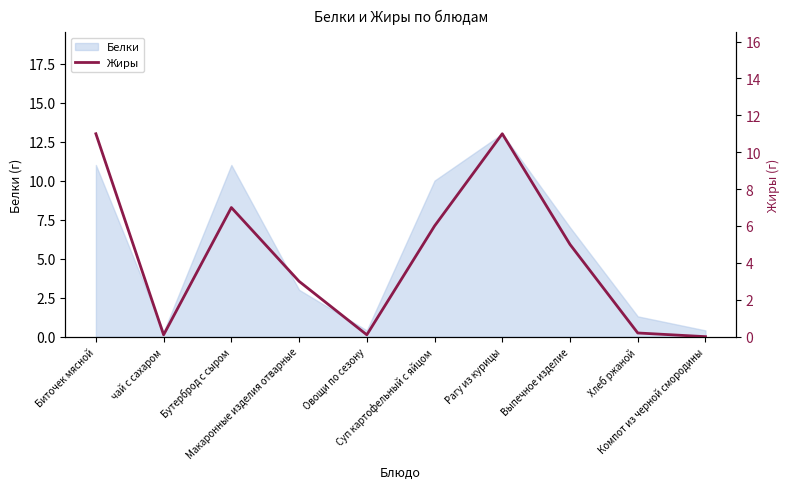

What is the highest value of the Белки series?

13.0